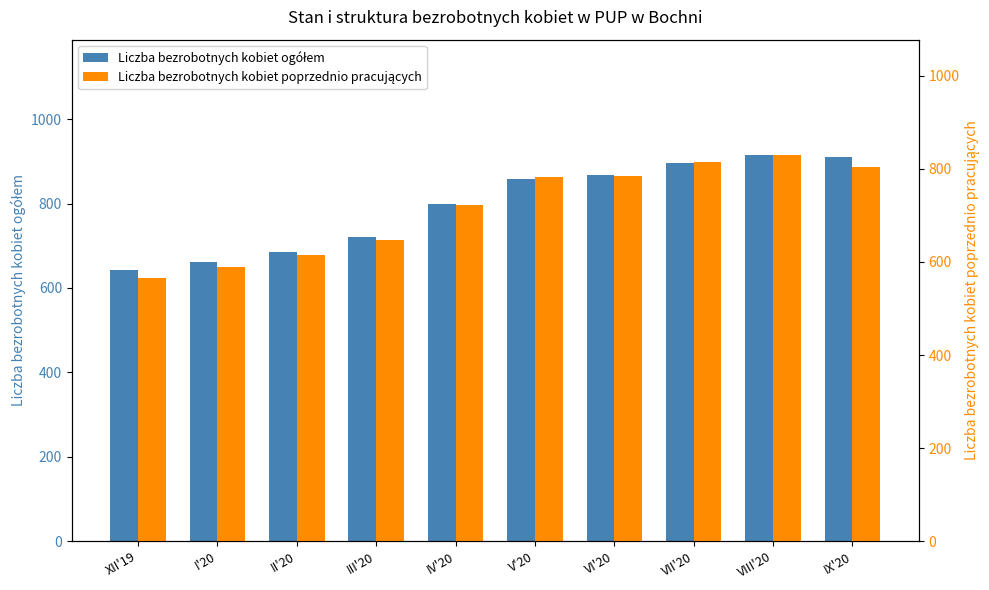

What is the spread (max minus min) of values at II'20?

71